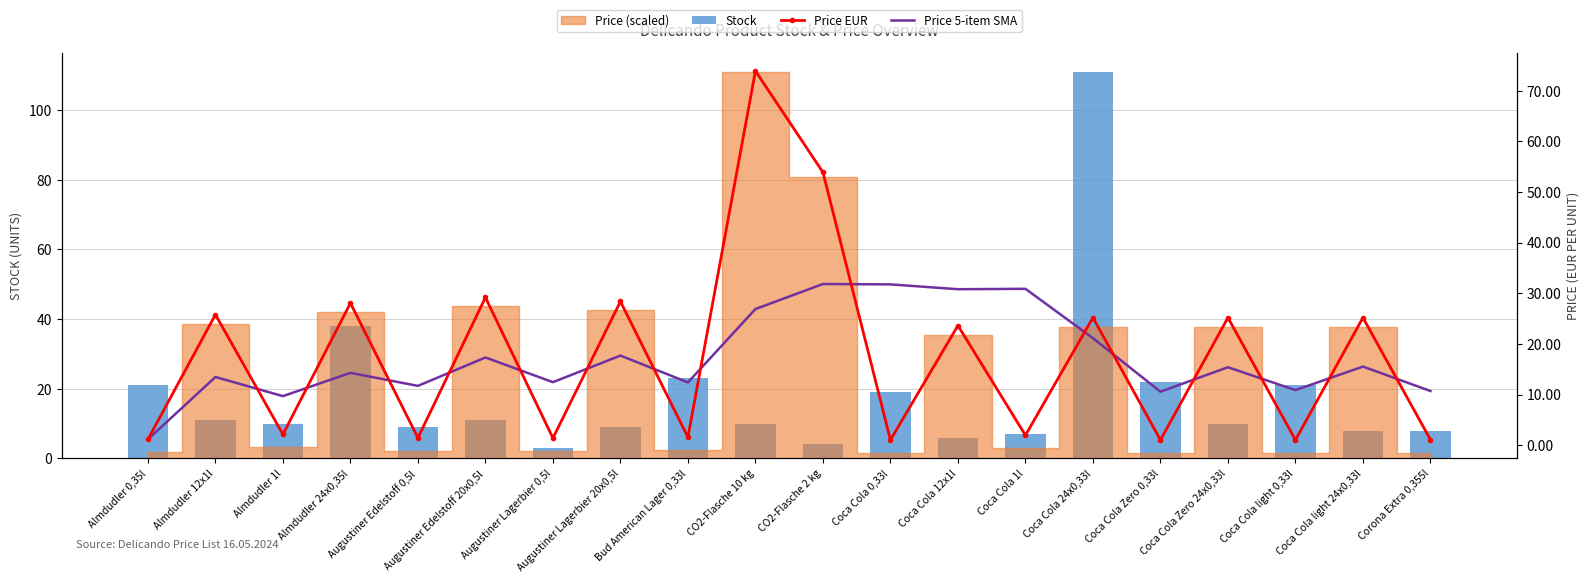

Is it true that Stock equals 4.7 at Coca Cola 0,33l?

False